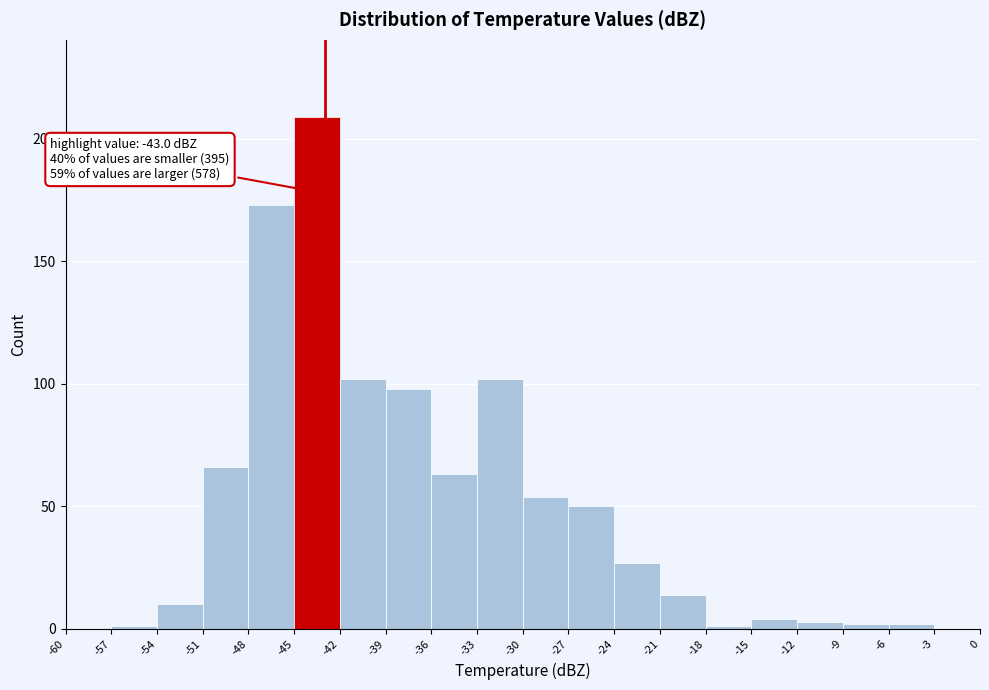

Over which range of the x-axis is the bar tallest?

-45 to -42